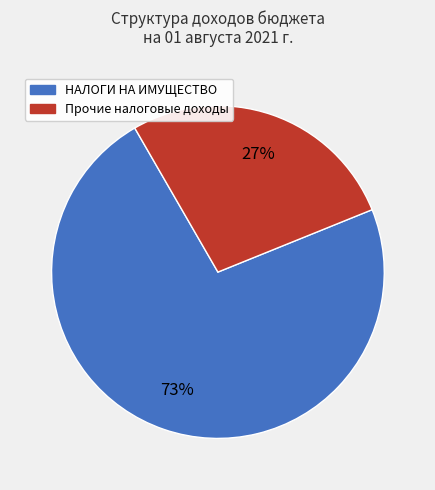

Is there a majority slice in this chart?

Yes